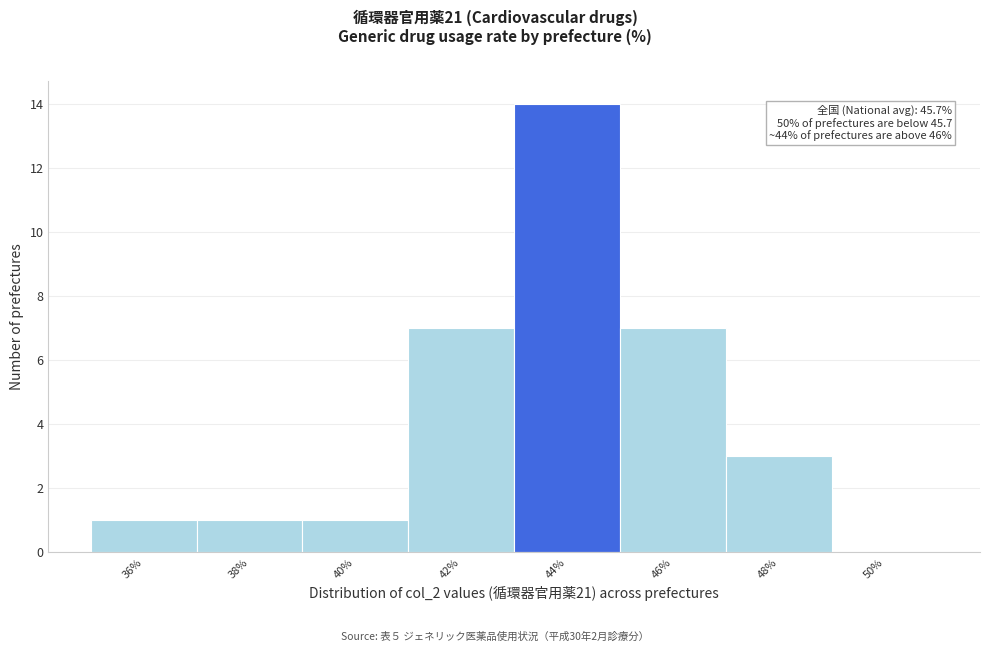

Reading left to right, extract all data points from this chart.

36%=1	38%=1	40%=1	42%=7	44%=14	46%=7	48%=3	50%=0